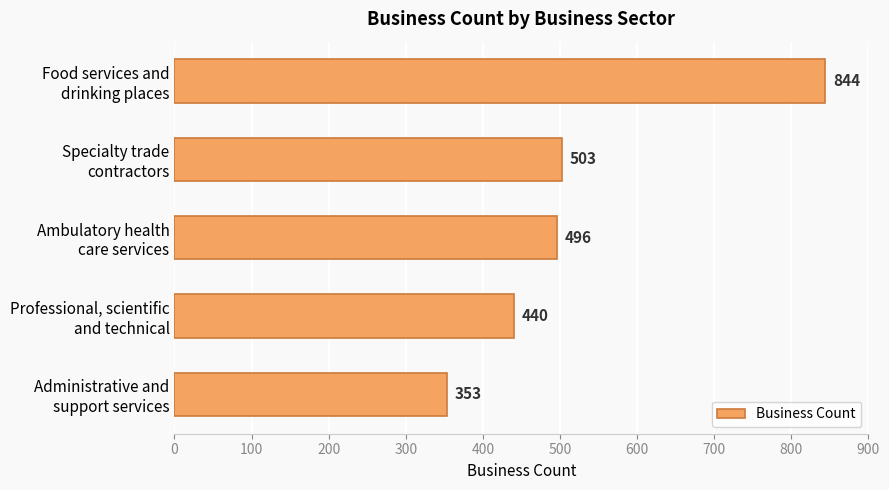

What is the minimum value shown in the chart?

353